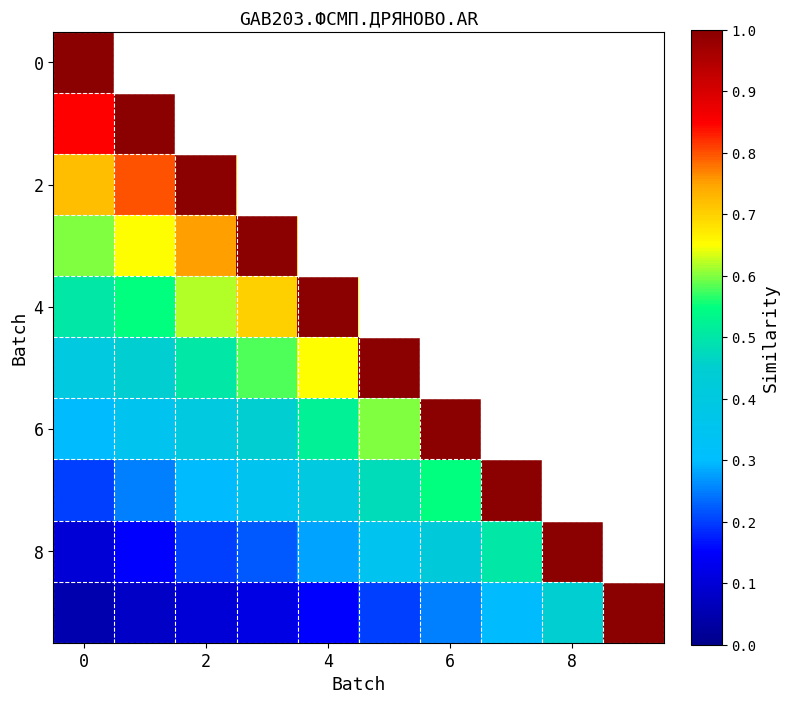

Count the number of categories in the chart.

10